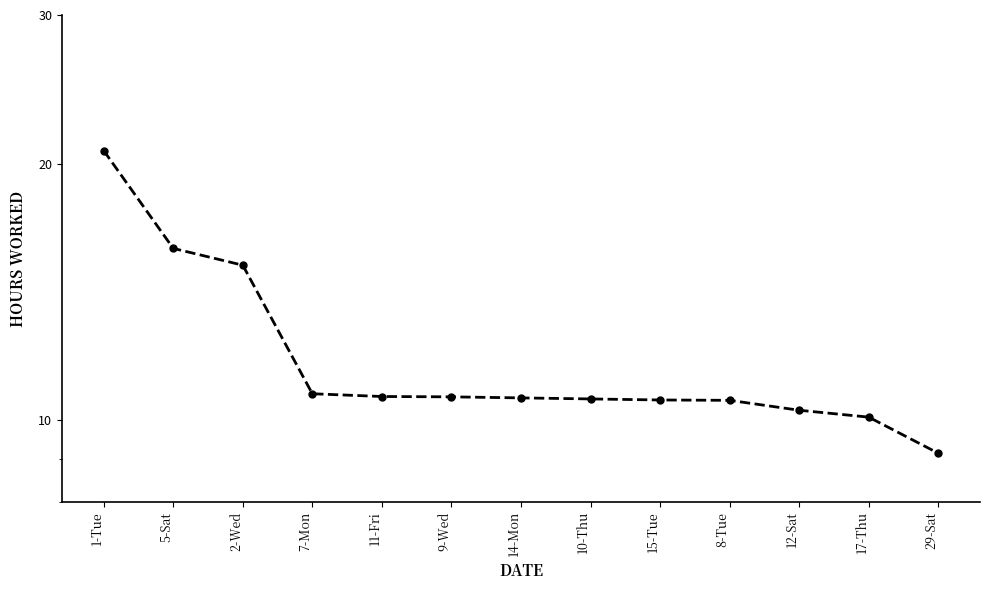

The value at 11-Fri is 18.3. True or false?

False